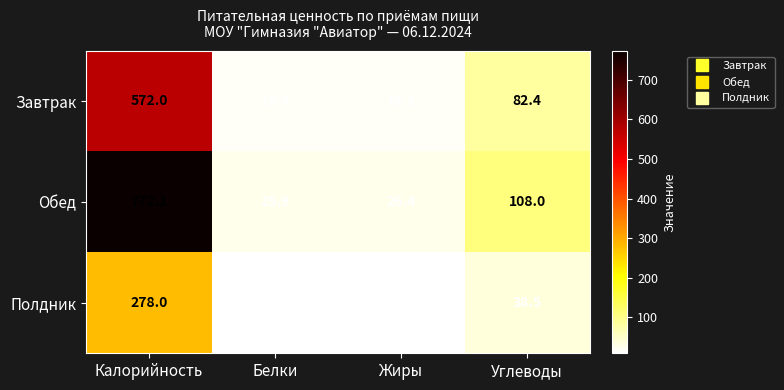

Rank the series at Белки from lowest to highest value.

Полдник, Завтрак, Обед